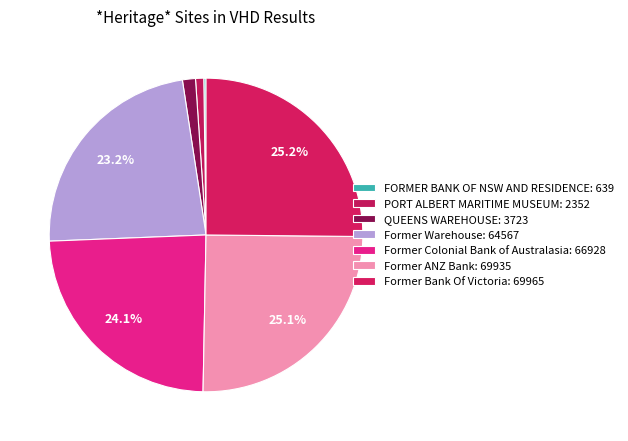

Is Former Bank Of Victoria the majority of the pie?

No